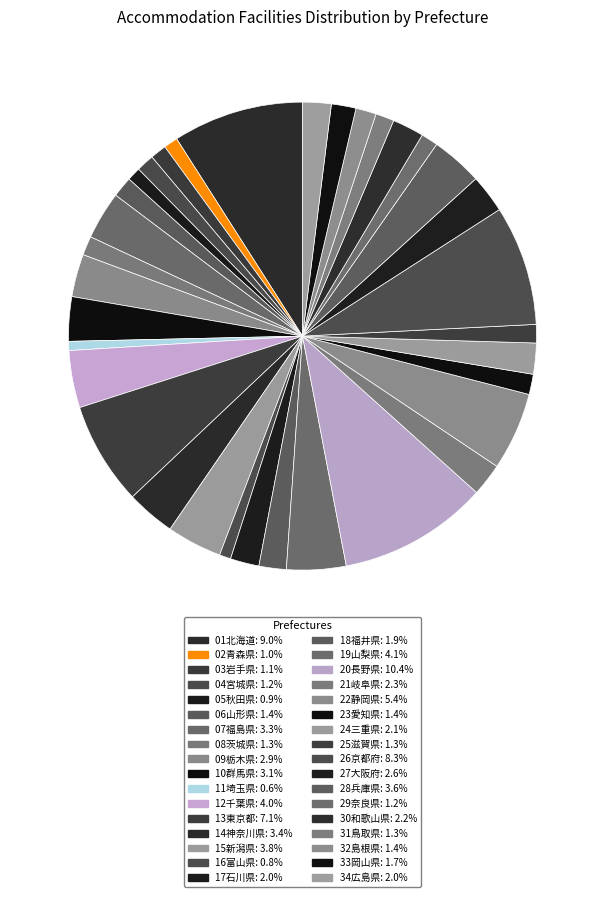

Which has a higher value, 33岡山県 or 32島根県?

33岡山県